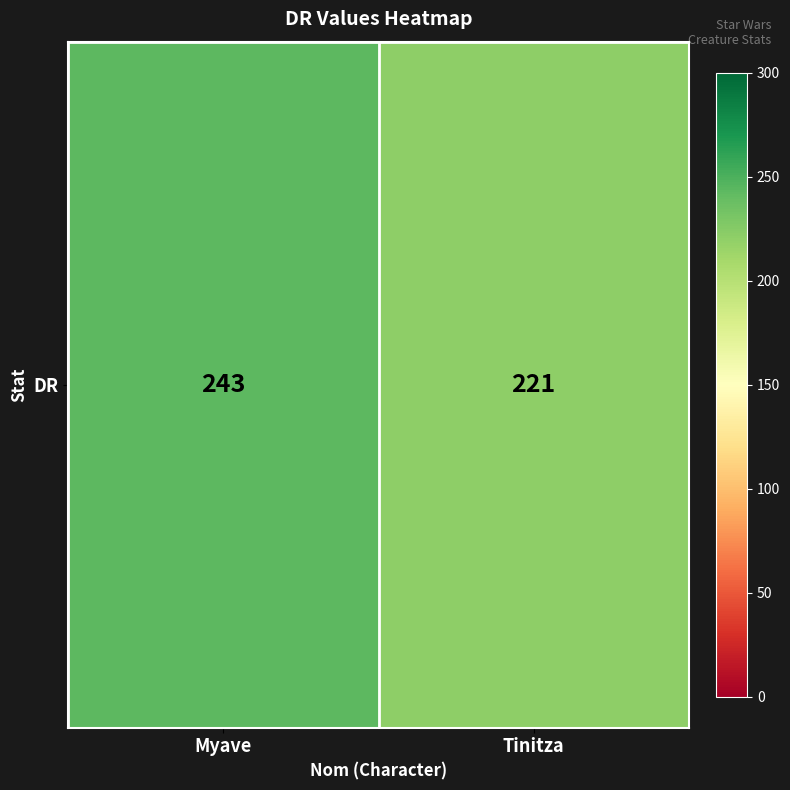

List the labels in order of value, largest first.

Myave, Tinitza